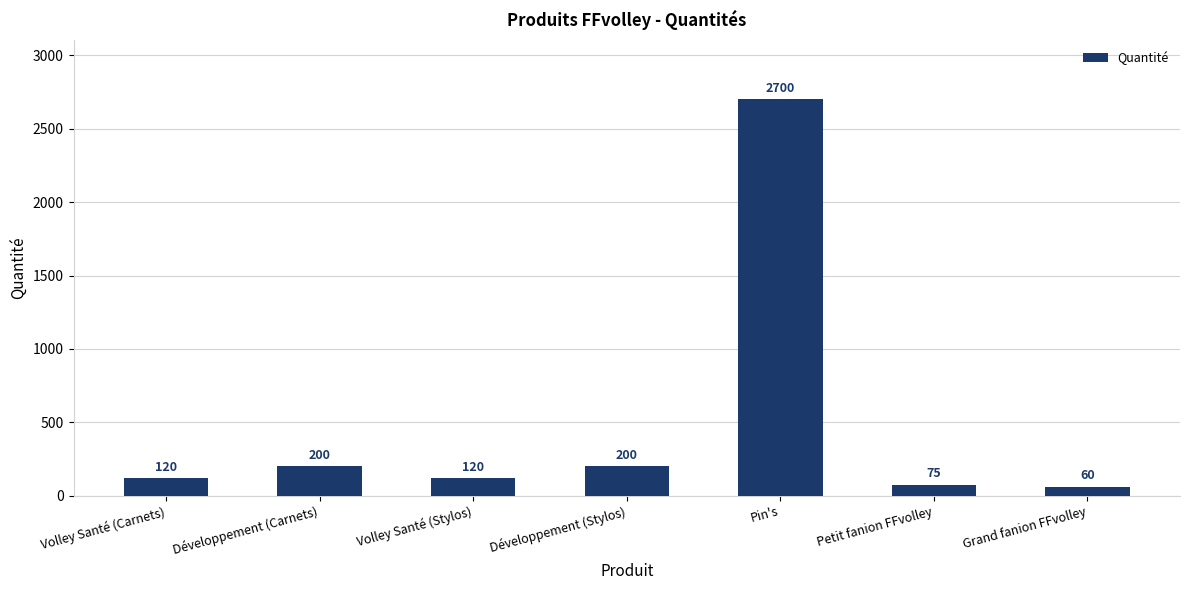

Count the number of categories in the chart.

7